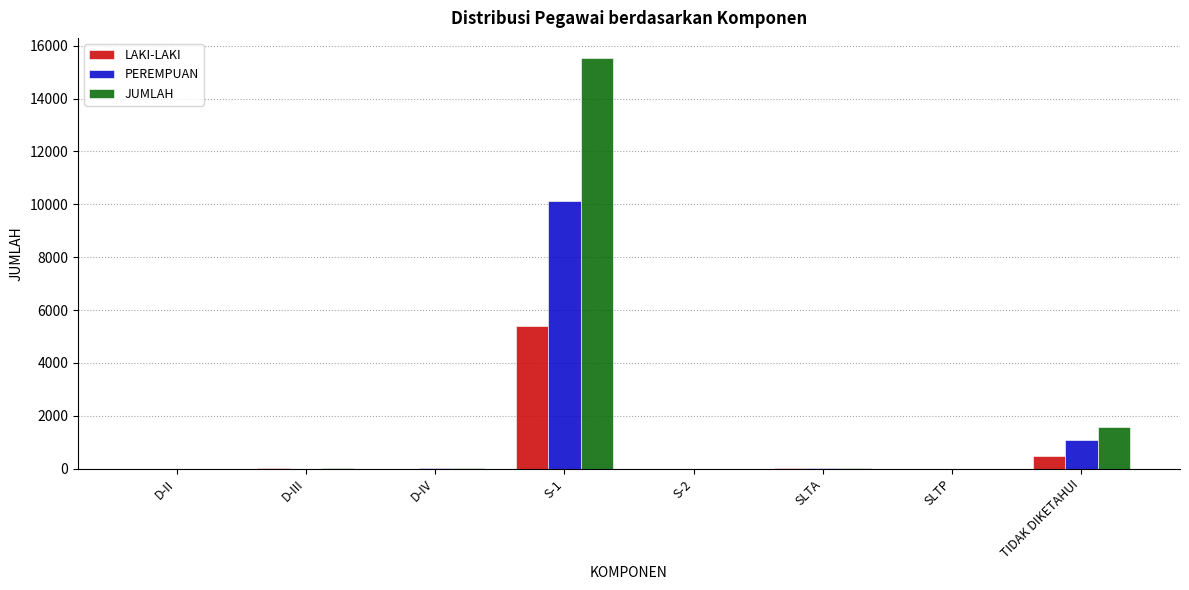

What is the highest value of the LAKI-LAKI series?

5409